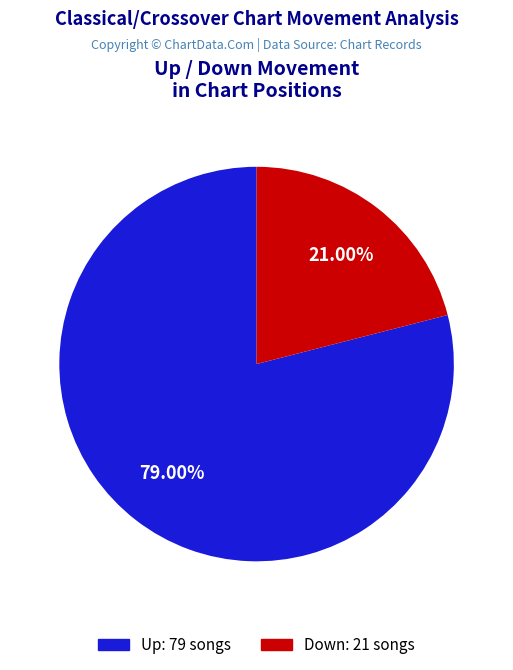

What is the smallest slice in the pie chart?

Down